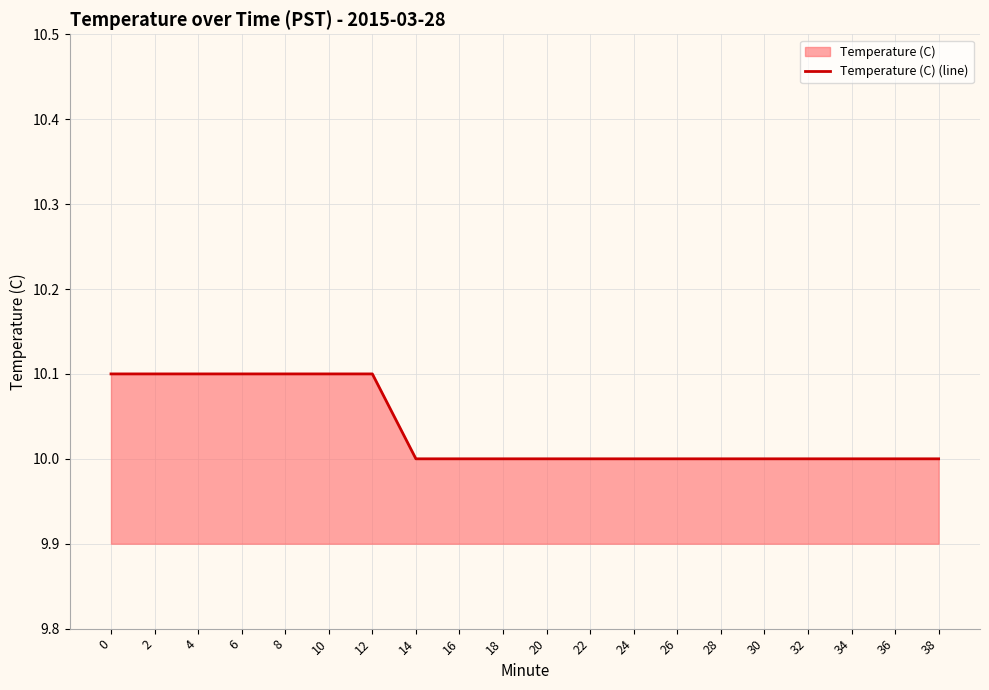

True or false: the data shows 10.0 at 14.

True